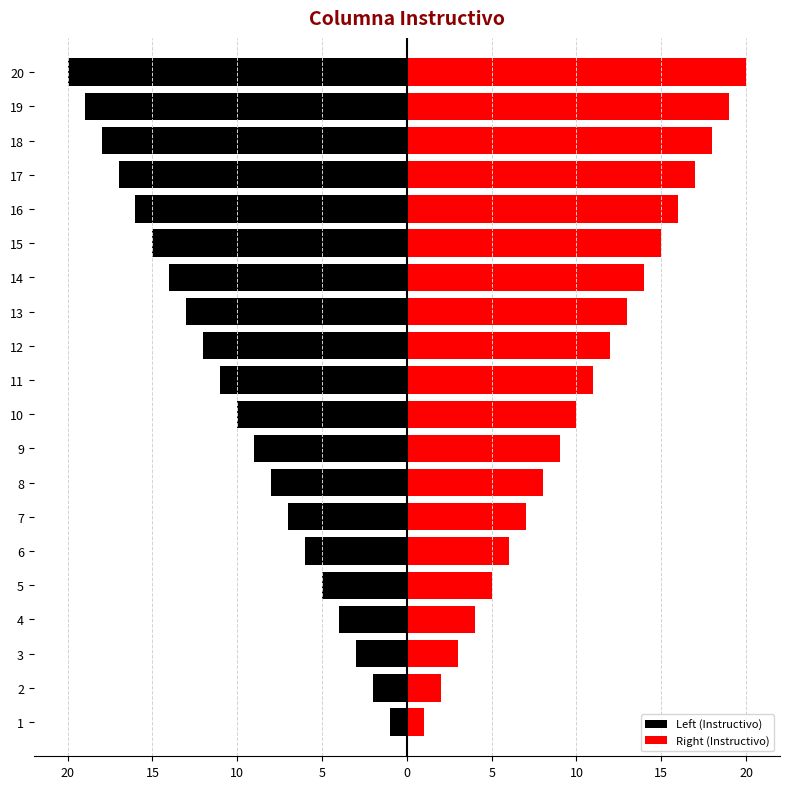

What is the lowest value of the Right (Instructivo) series?

1